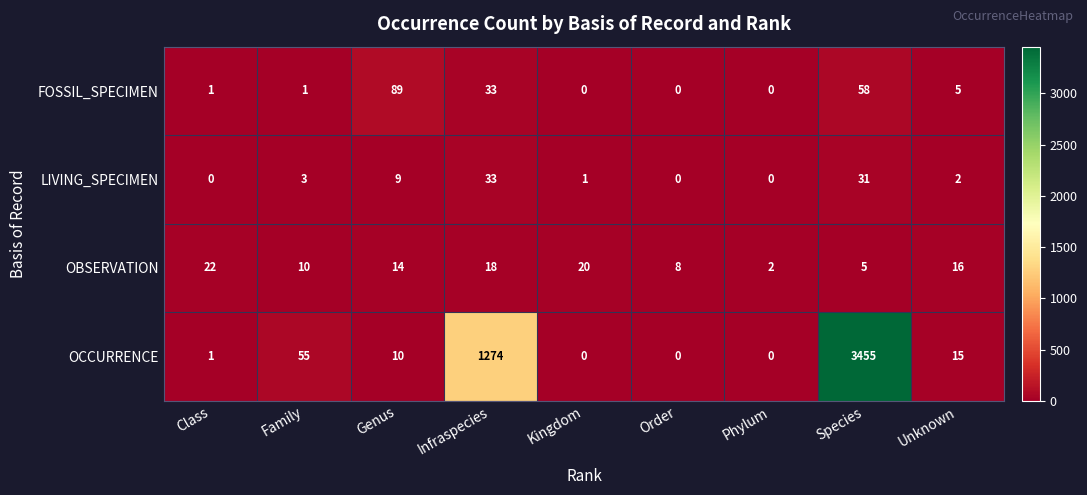

List the series in order of their peak value, highest first.

OCCURRENCE, FOSSIL_SPECIMEN, LIVING_SPECIMEN, OBSERVATION